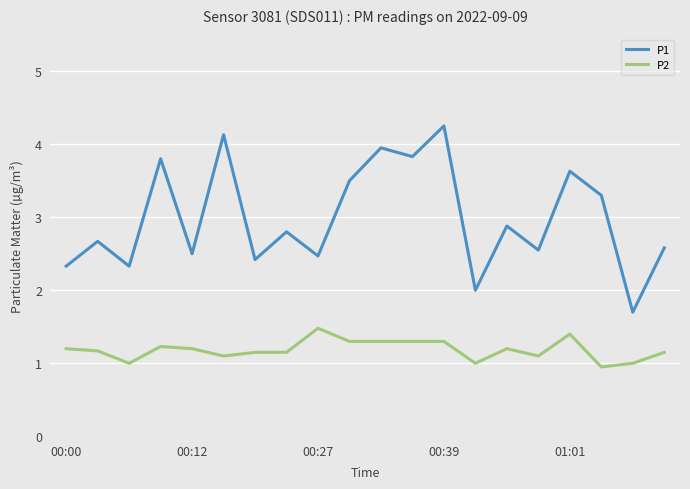

Which series has the largest range (max minus min)?

P1